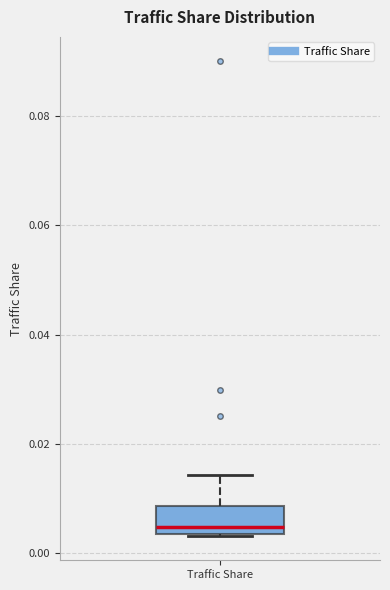

Transcribe this box plot: give where the median line is, the range the box spans, and where the two whiskers end, as read against the y-axis. The values are not printed on the chart, so give them approximately, as read against the axis.

median 0.004 (just above the box's lower edge), box 0.004 to 0.008, whiskers 0.004 to 0.014